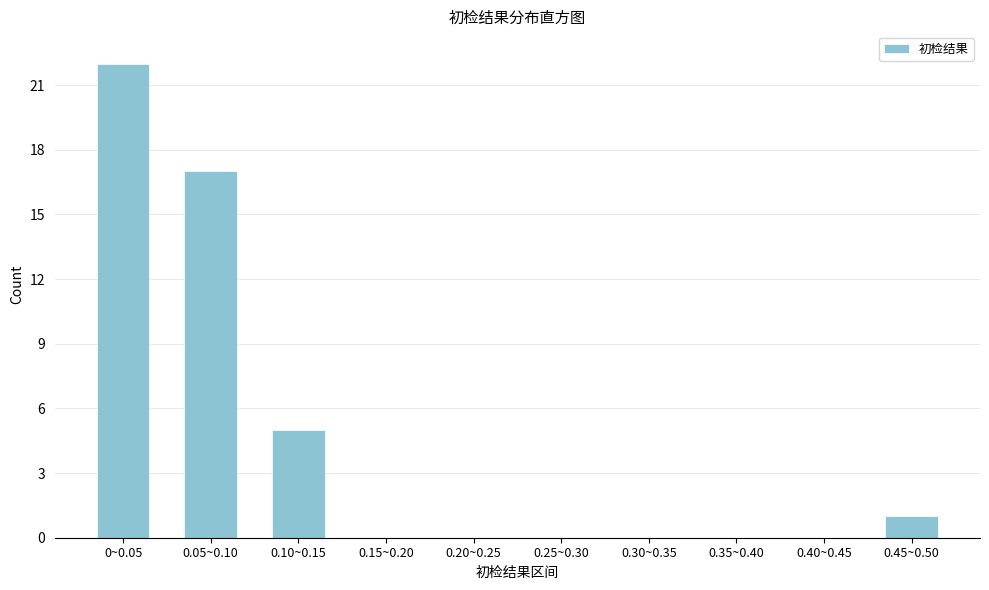

Reading left to right, extract all data points from this chart.

0~0.05=22	0.05~0.10=17	0.10~0.15=5	0.15~0.20=0	0.20~0.25=0	0.25~0.30=0	0.30~0.35=0	0.35~0.40=0	0.40~0.45=0	0.45~0.50=1